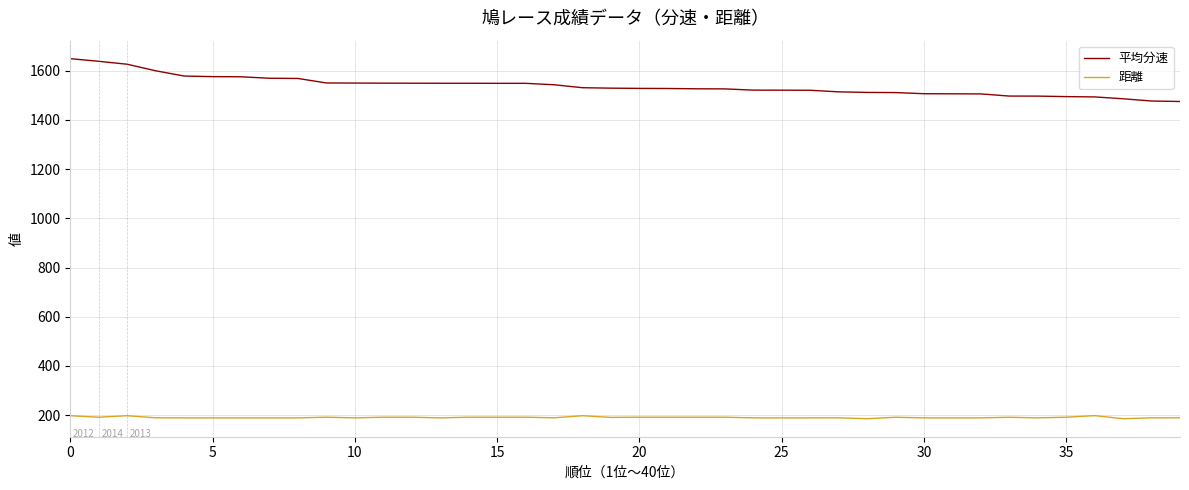

True or false: 平均分速 and 距離 cross at least once.

False